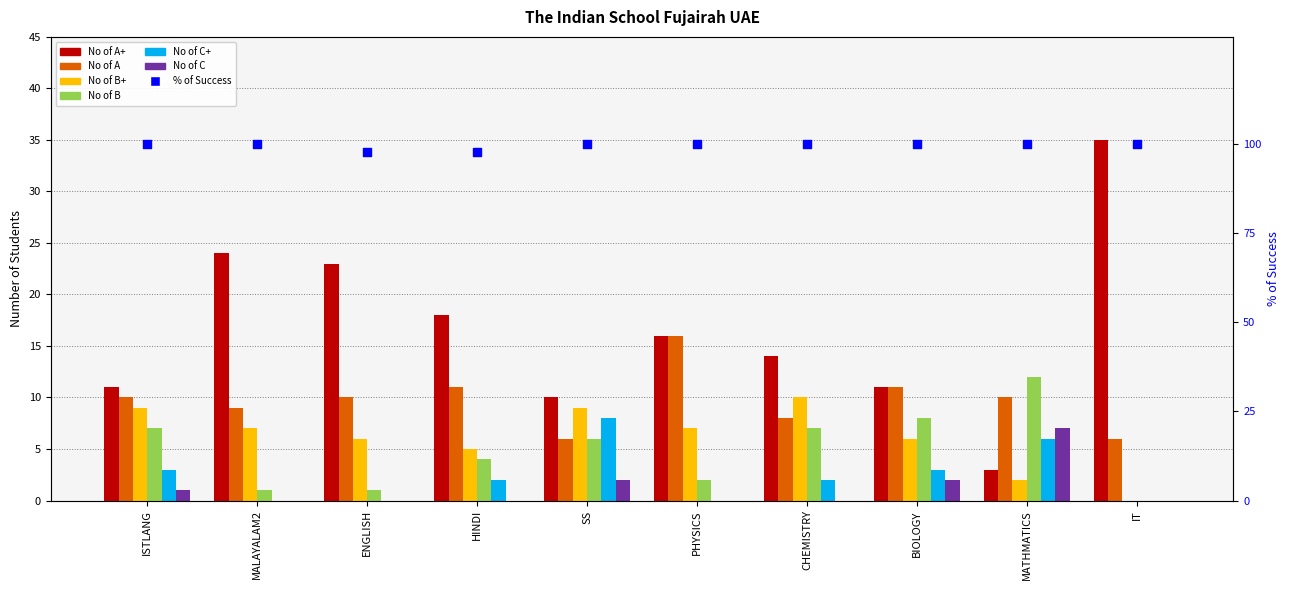

Which series has the largest Y range (max minus min)?

No of A+